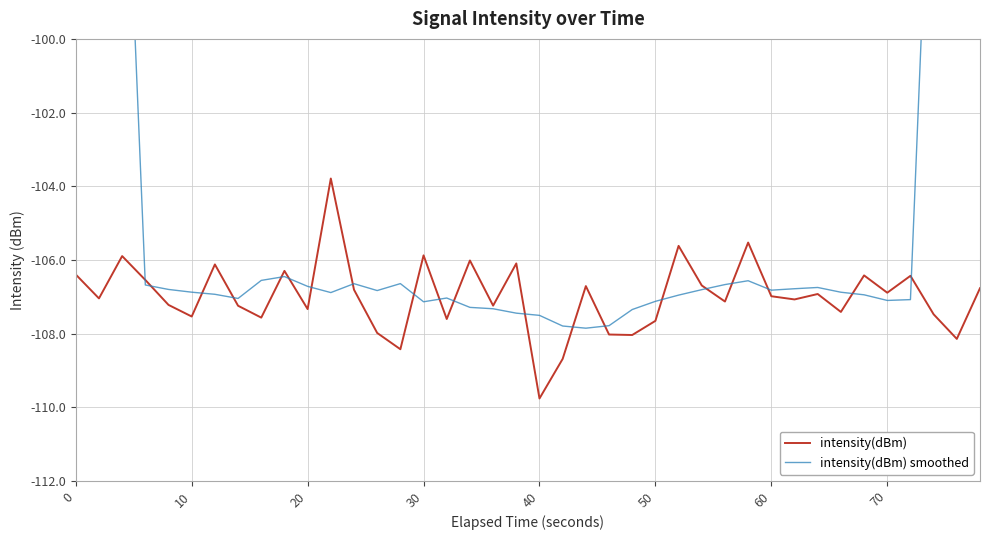

At which label does intensity(dBm) reach its minimum?

40